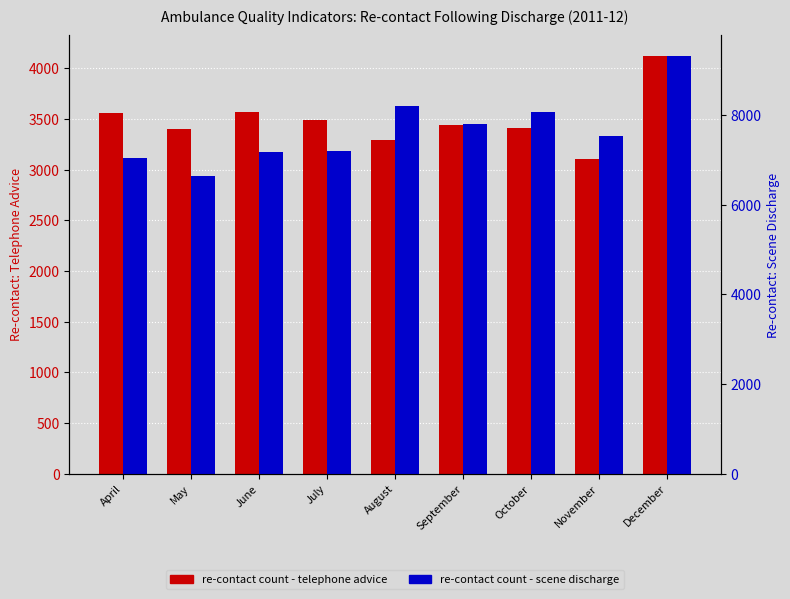

Rank the categories by Re-contact count - scene discharge value from lowest to highest.

May, April, June, July, November, September, October, August, December